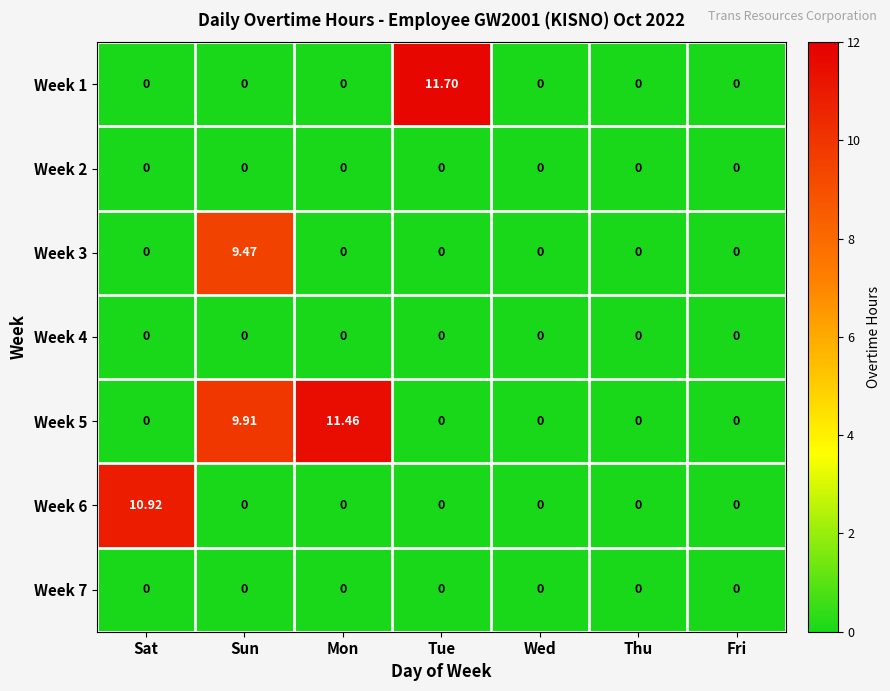

At which category is the sum across all series the highest?

Sun